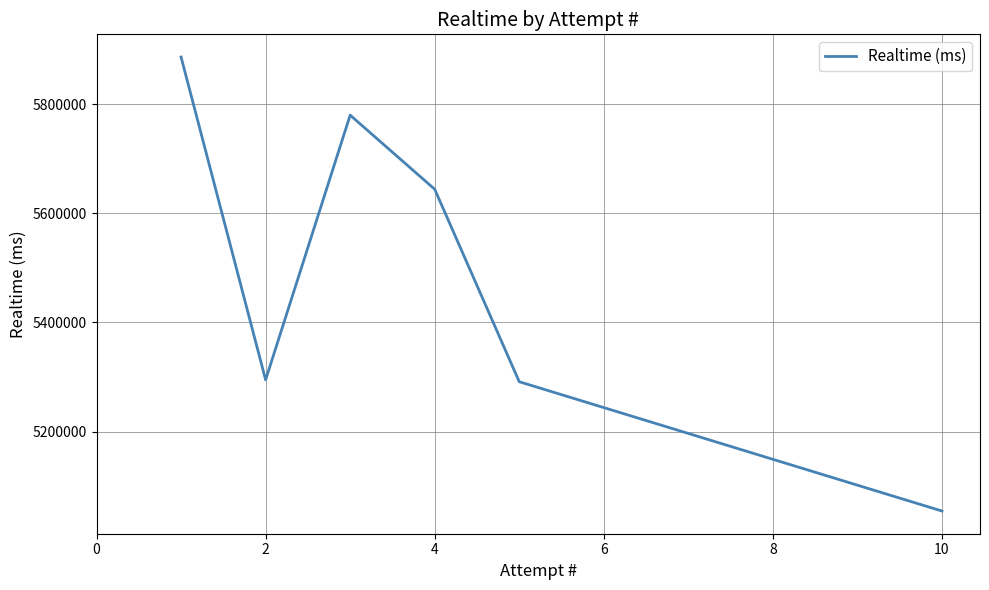

True or false: there are more than 2 points higher than both neighbors.

False